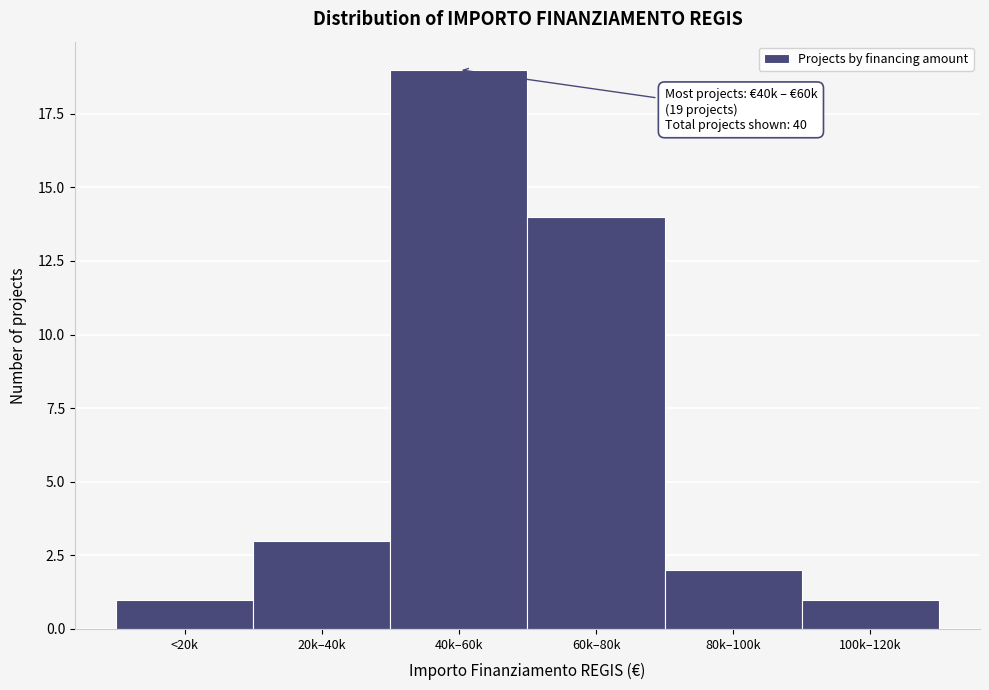

Reading left to right, transcribe all the data shown in this chart.

1	3	19	14	2	1